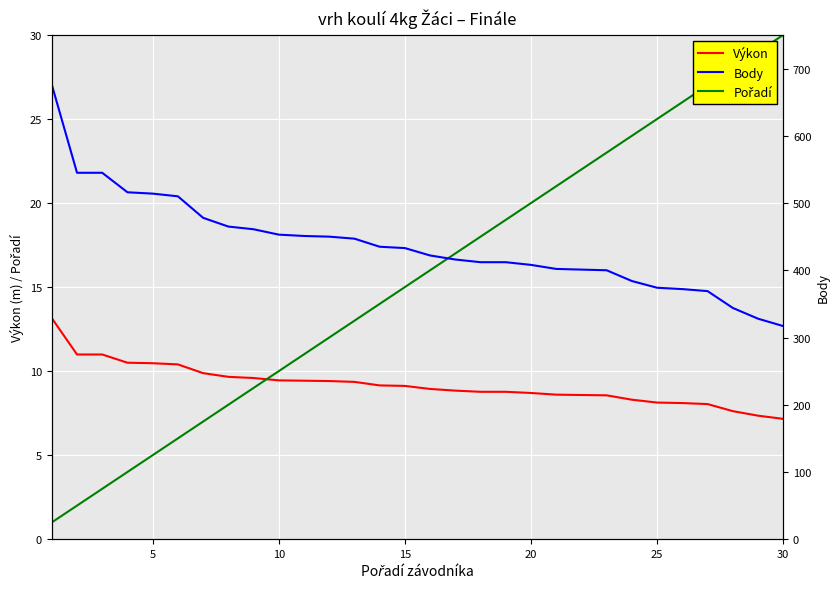

True or false: Výkon has more than 1 interior local peaks.

False